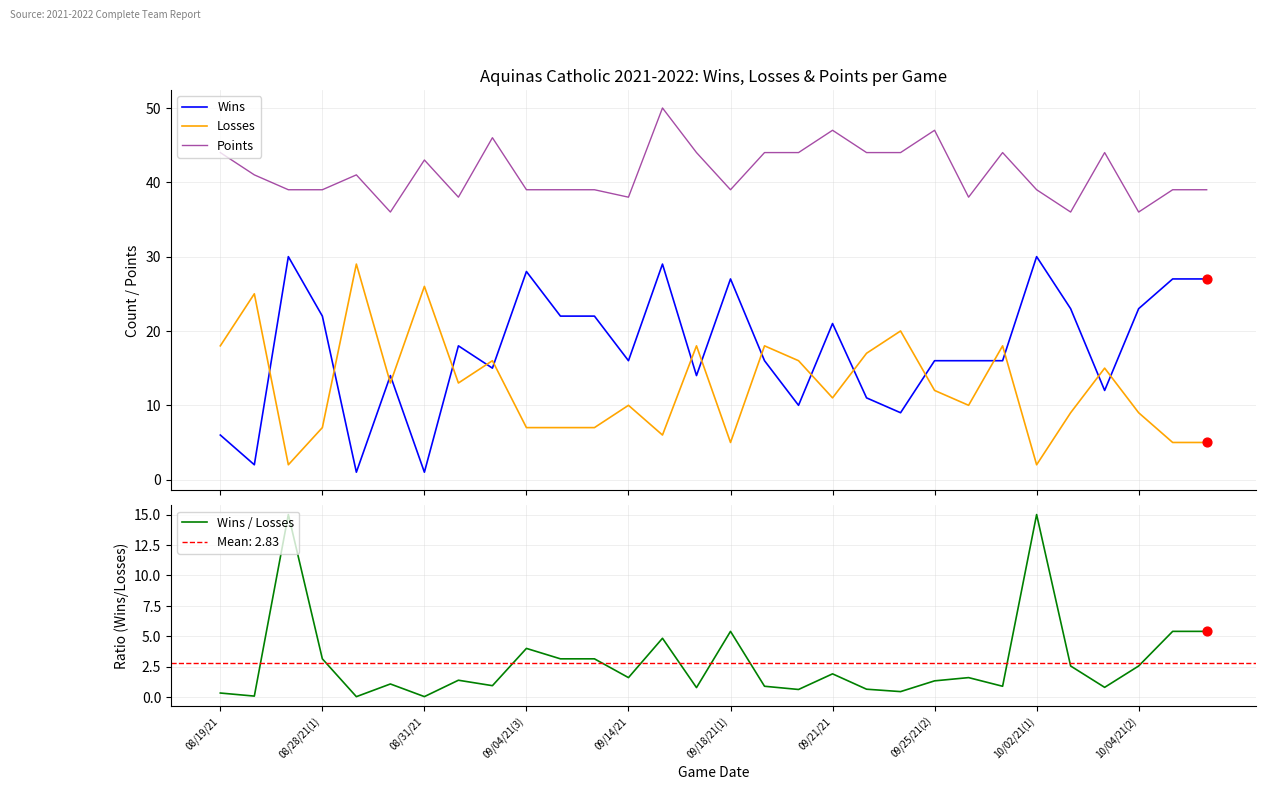

Which series has the largest Y range (max minus min)?

Wins